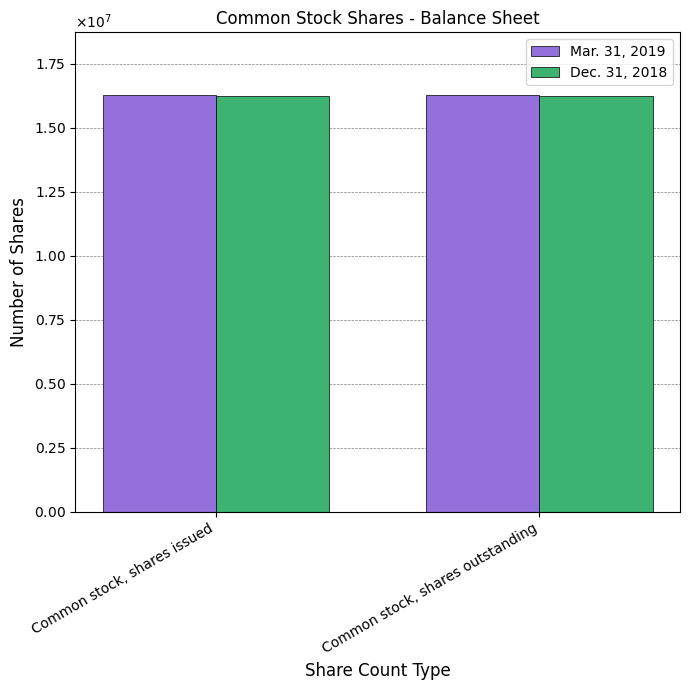

The value of Dec. 31, 2018 at Common stock, shares outstanding is 26158477. True or false?

False